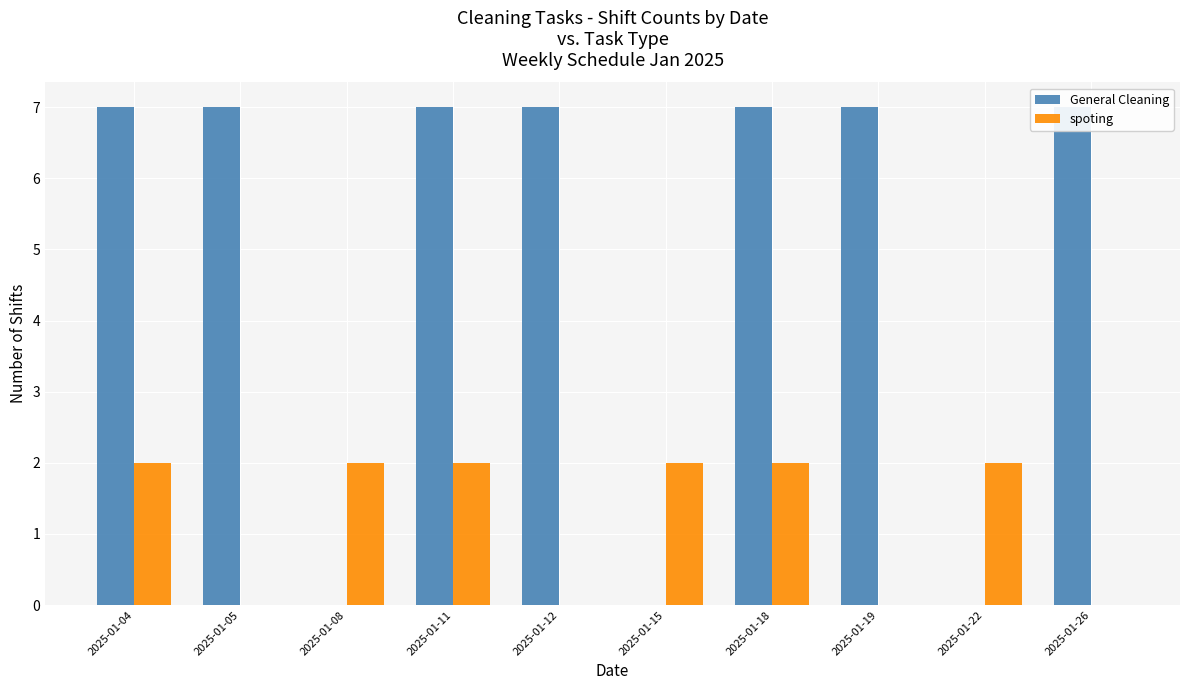

What is the difference between the maximum and second lowest values in the spoting series?

2